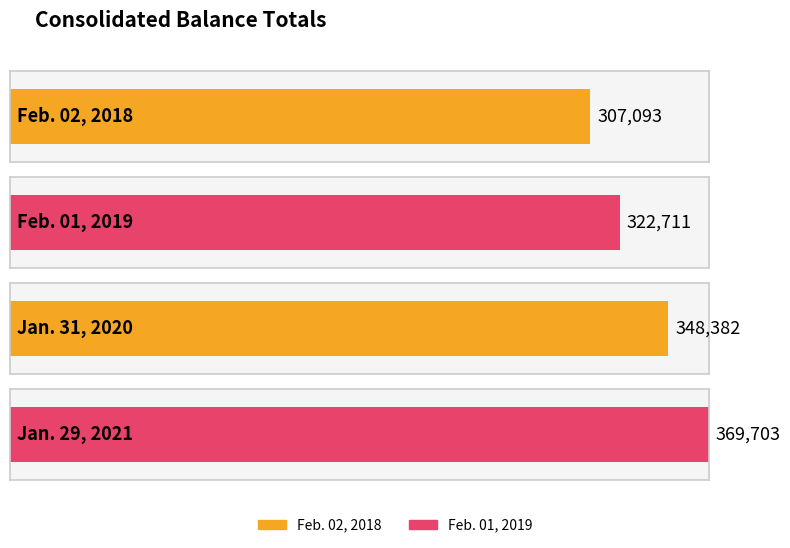

Rank the categories by value from highest to lowest.

Jan. 29, 2021, Jan. 31, 2020, Feb. 01, 2019, Feb. 02, 2018